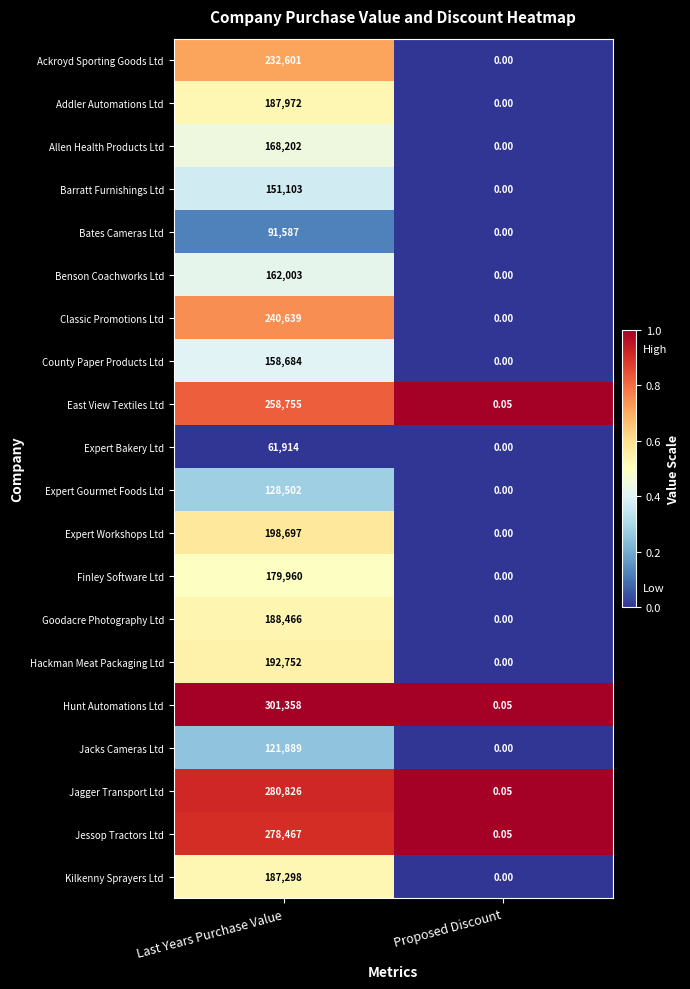

Count the number of categories in the chart.

2